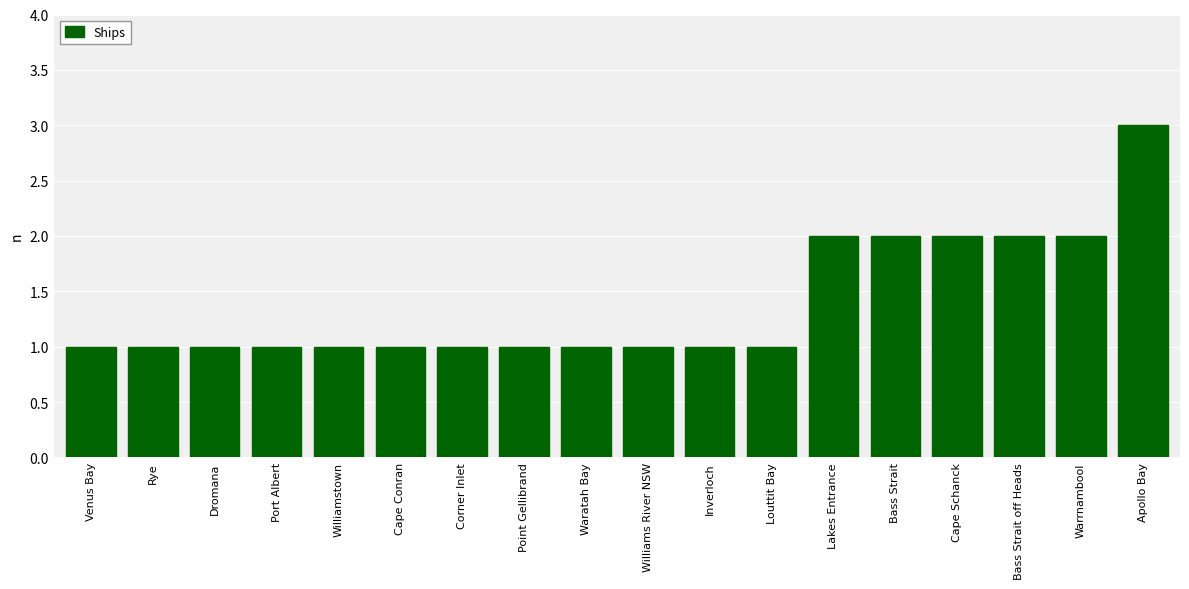

How many data points does each series have?

18